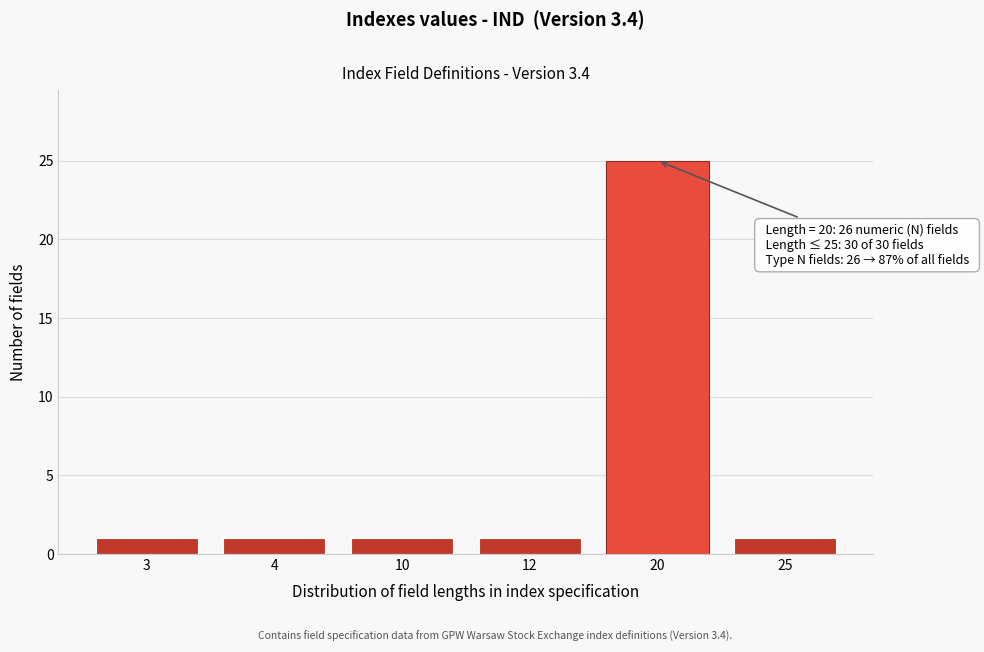

Reading left to right, extract all data points from this chart.

3=1	4=1	10=1	12=1	20=25	25=1